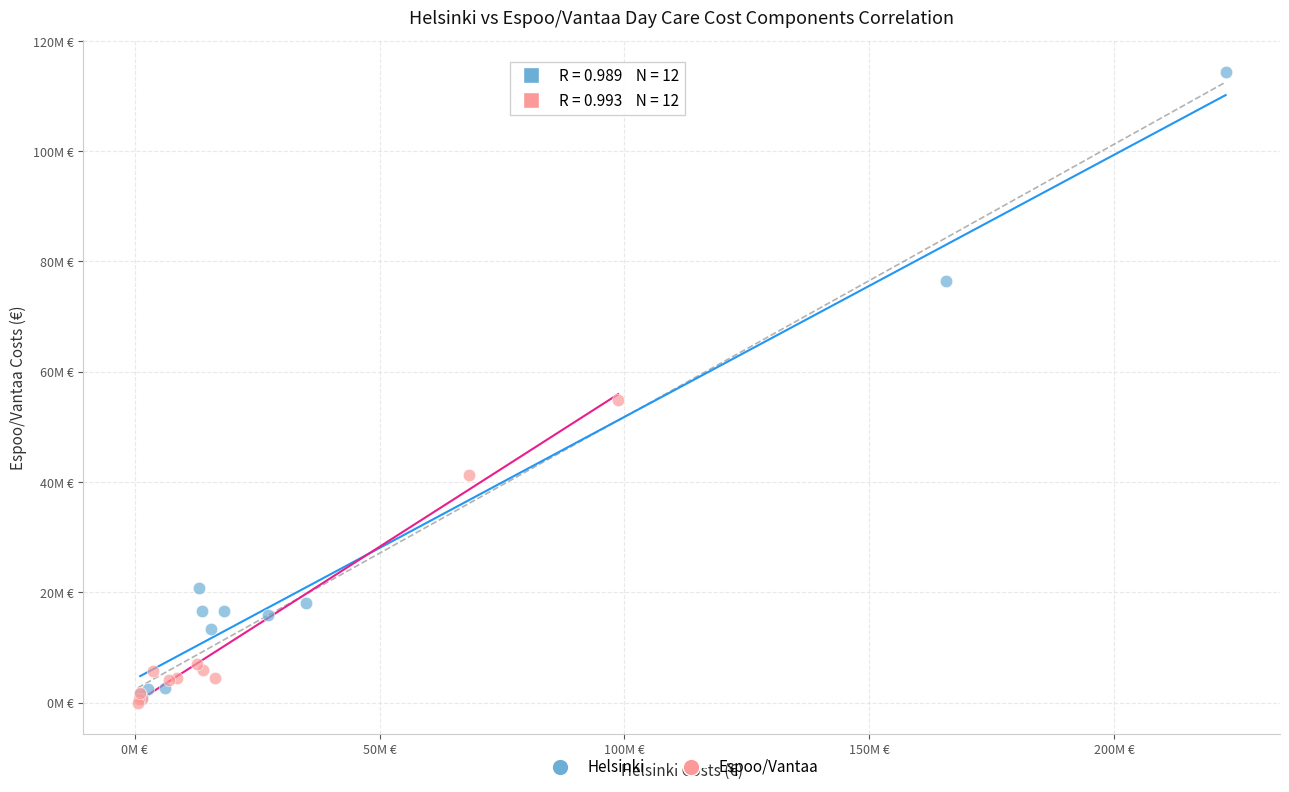

Which series reaches the maximum Y coordinate?

Helsinki